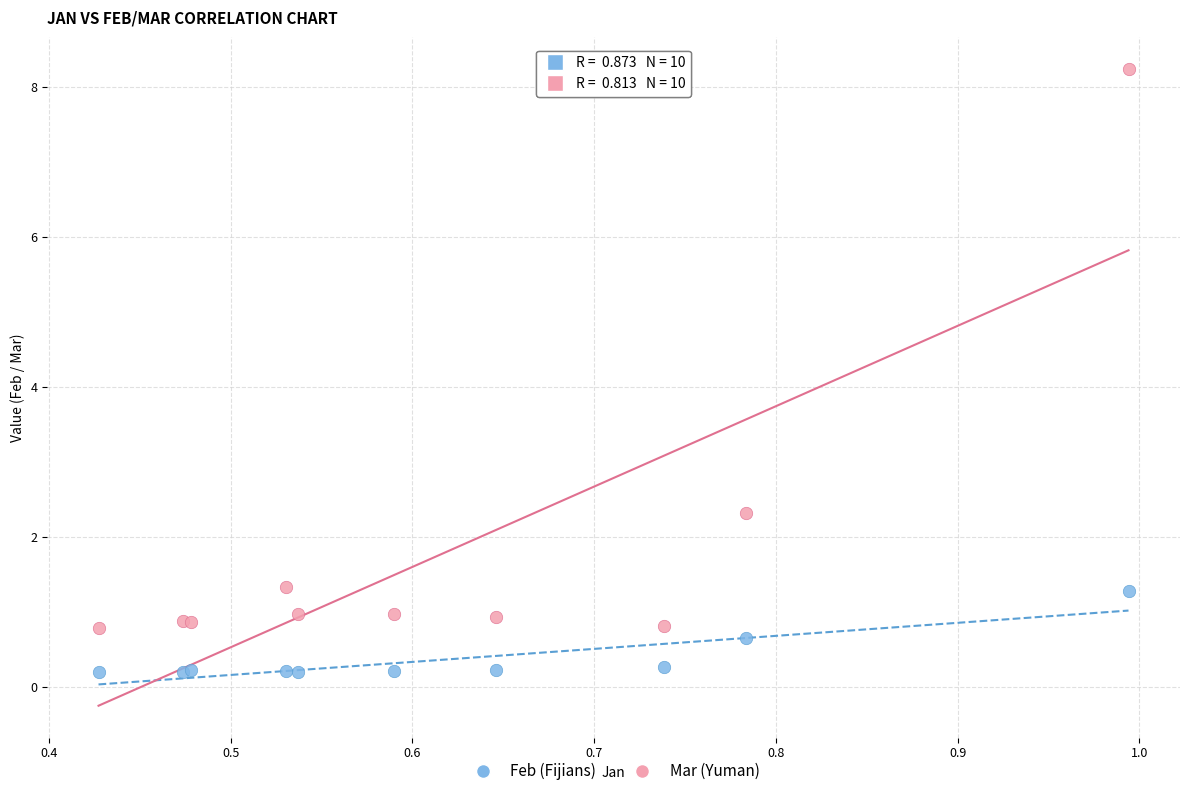

In the Mar (Yuman) series, what Y value is closest to 4?

2.3